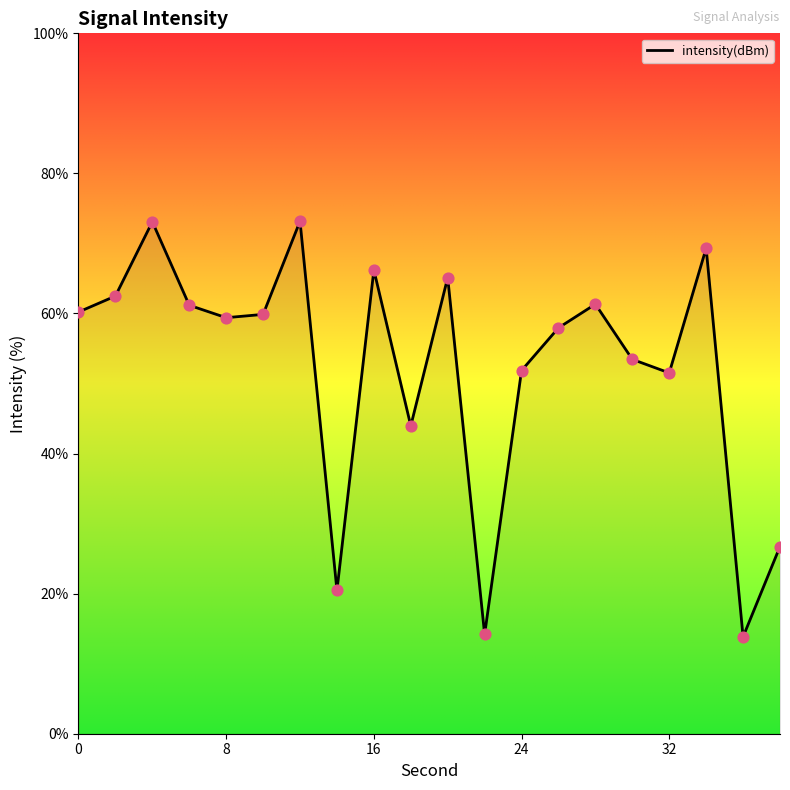

What is the difference between the maximum and minimum values?

59.3